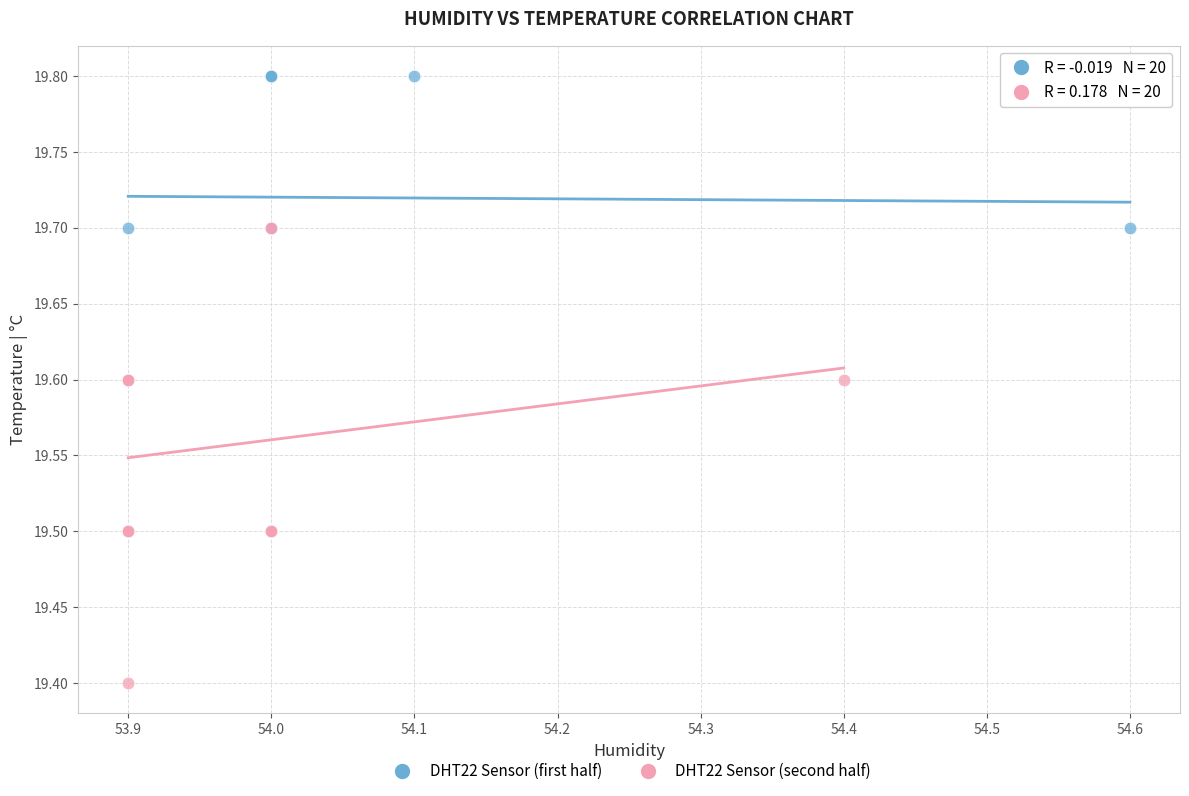

Which series reaches the minimum Y coordinate?

DHT22 Sensor (second half)